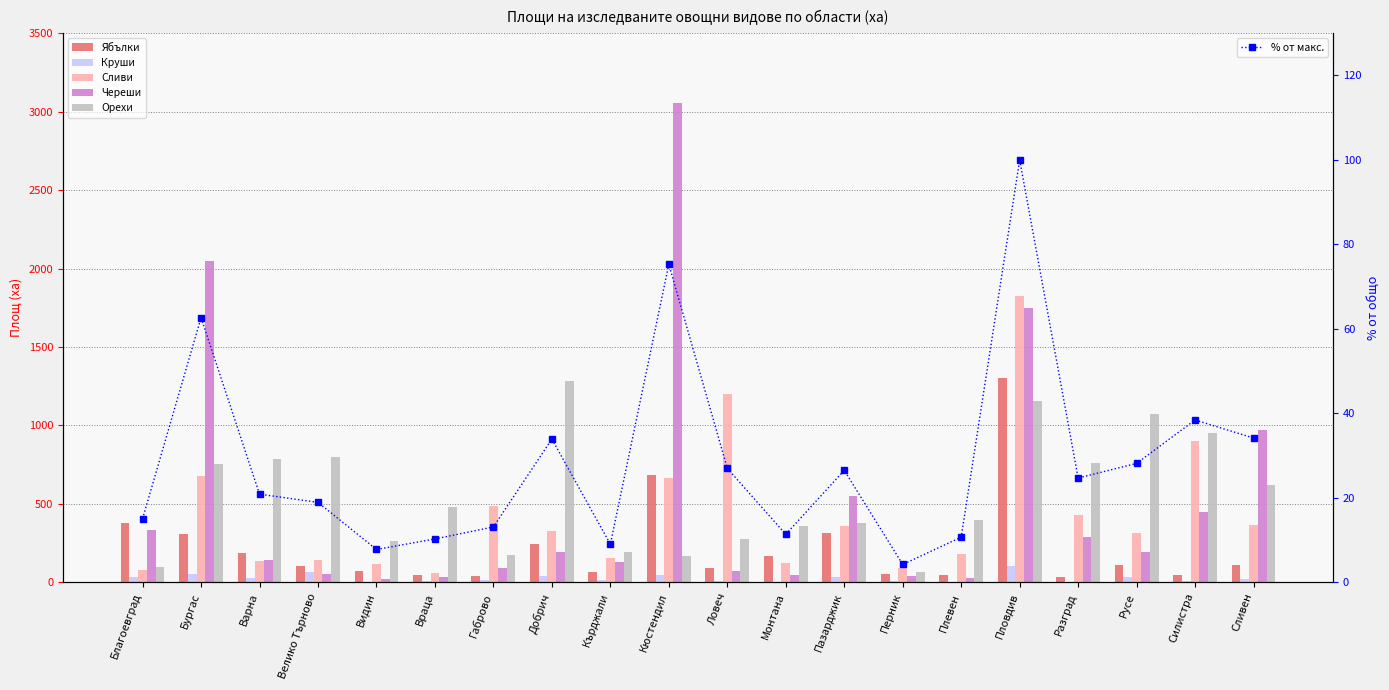

At how many categories does at least one series exceed 2220?

1